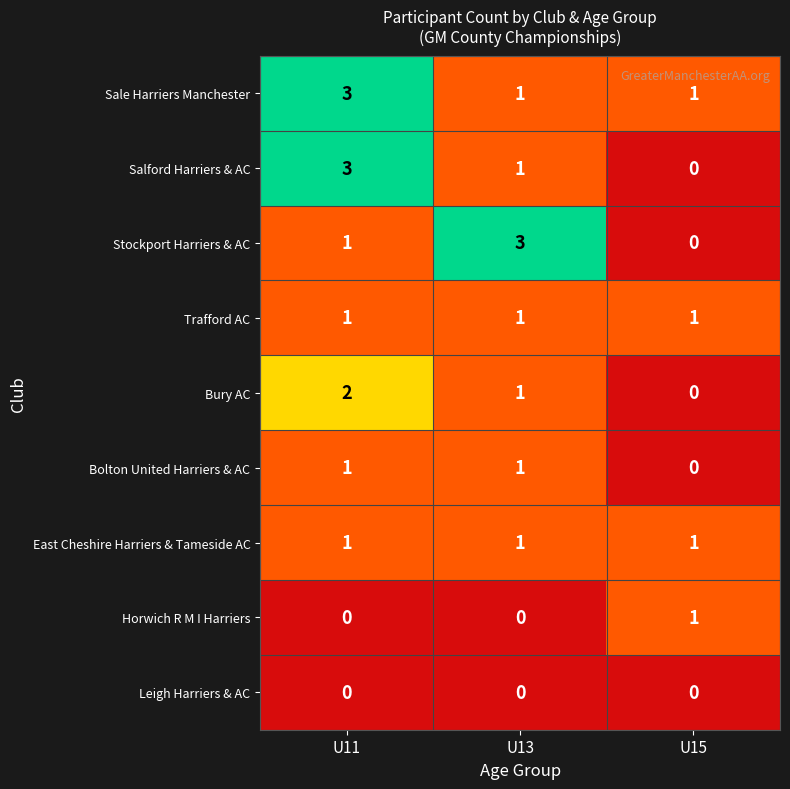

Where is Bury AC nearest to the value 1?

U13